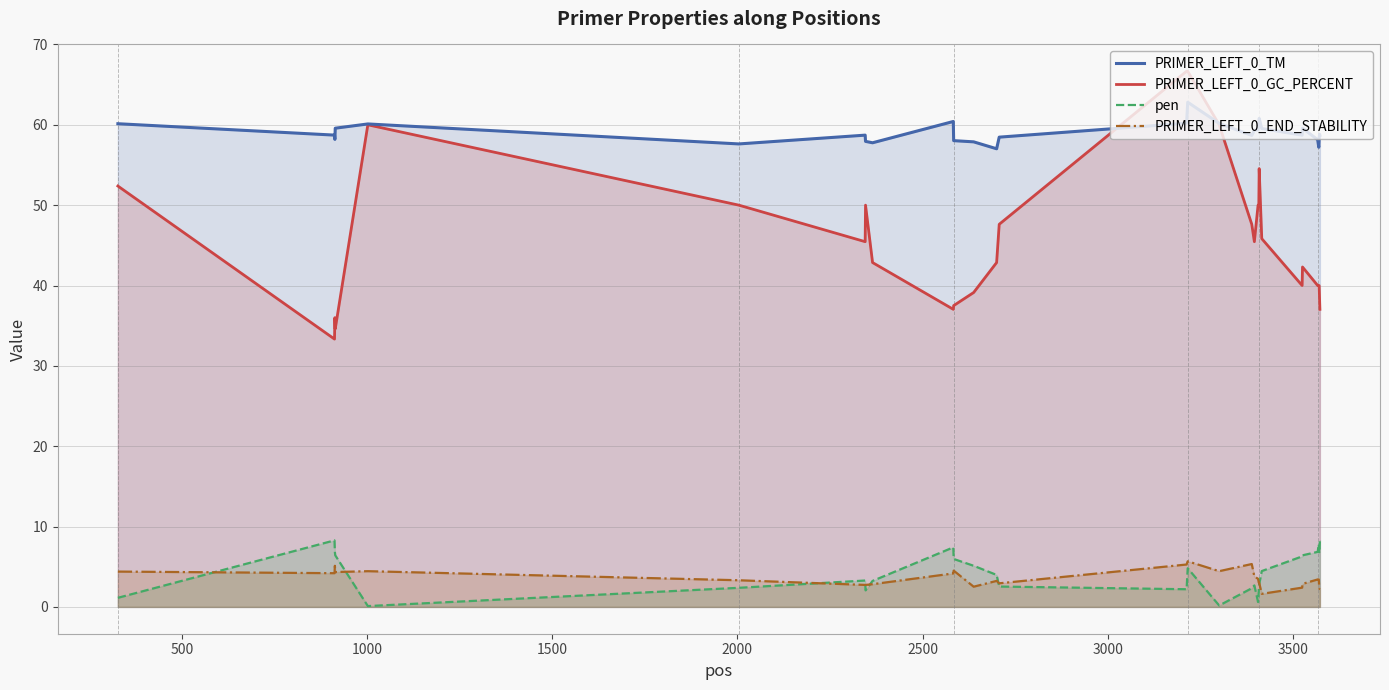

Which series ends up on top after the final intersection of PRIMER_LEFT_0_END_STABILITY and pen?

pen